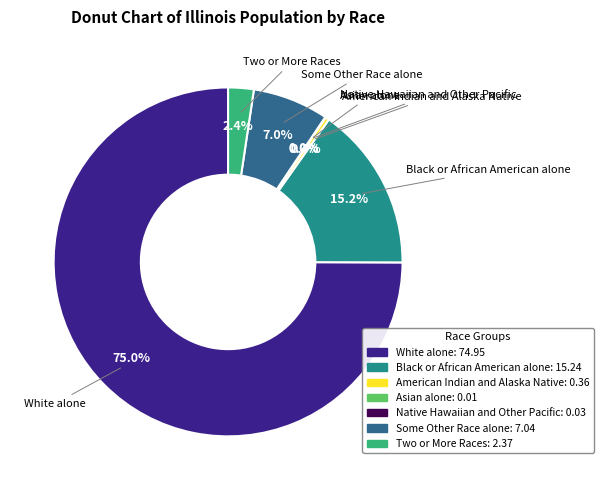

How much of the chart is everything except American Indian and Alaska Native?

99.6%